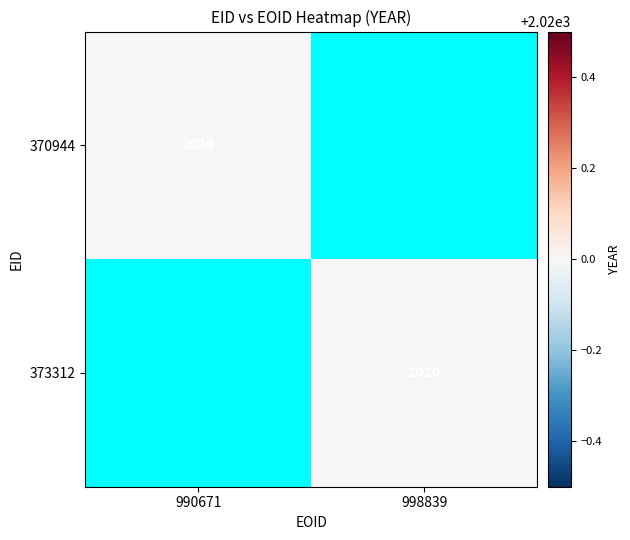

The value of 370944 at 990671 is 2020. True or false?

True